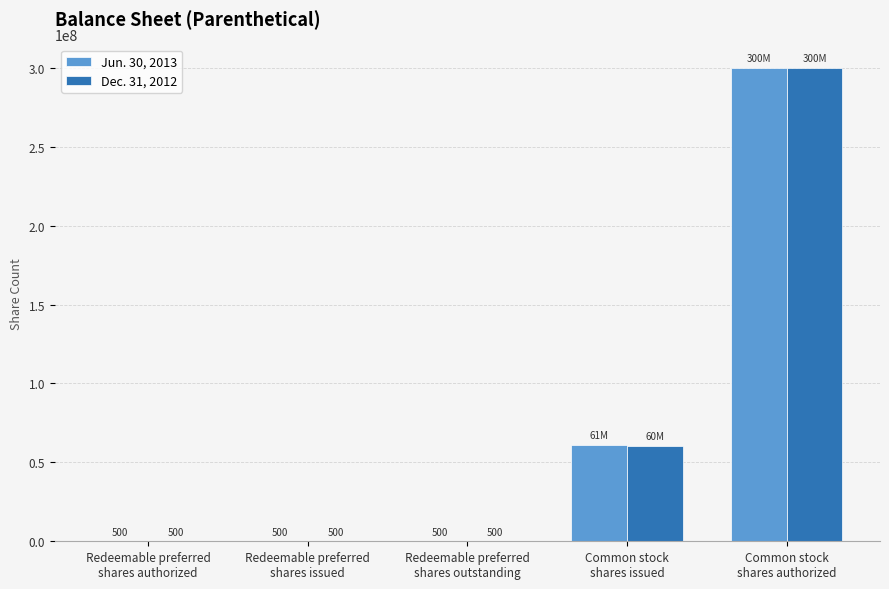

What is the total value across all series at Redeemable preferred
shares outstanding?

1000